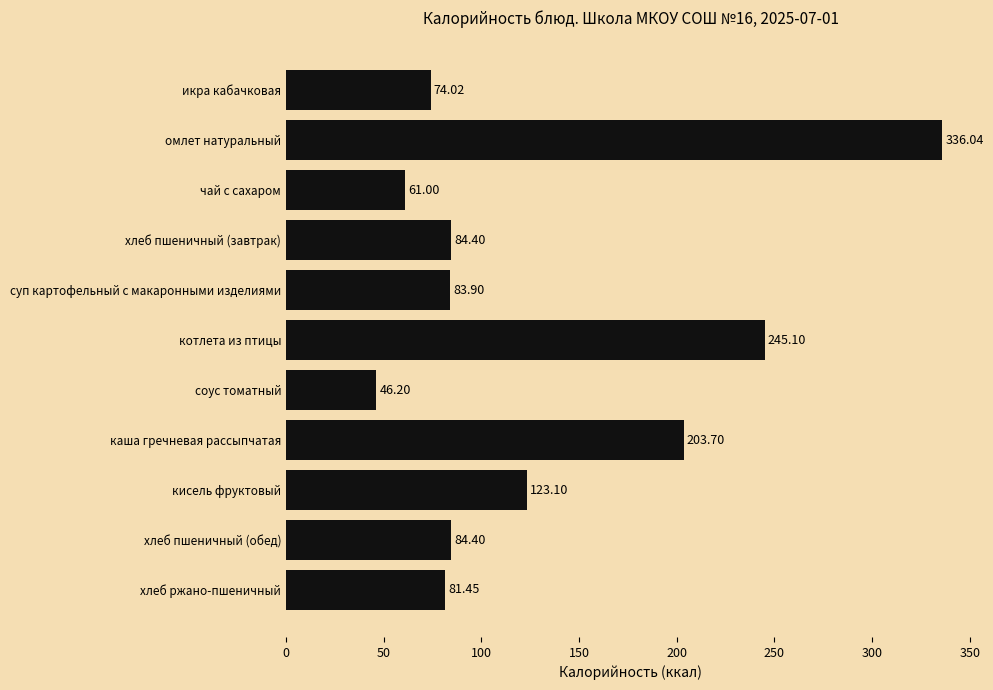

Which category has the lowest value across all series?

соус томатный